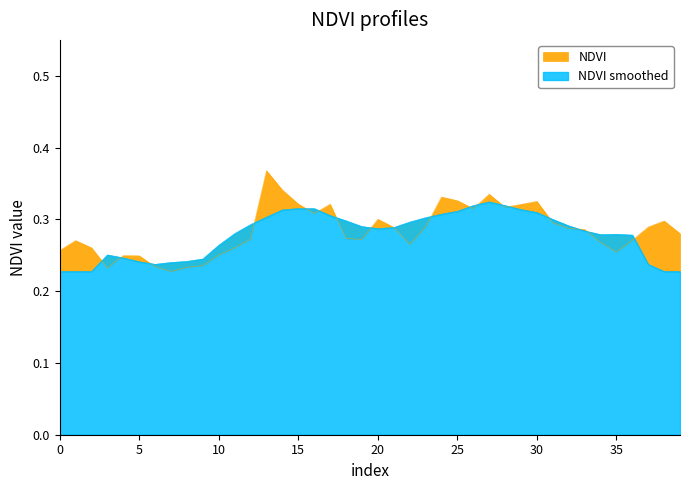

Reading left to right, transcribe all the data shown in this chart.

0.3	0.3	0.3	0.2	0.2	0.2	0.2	0.2	0.2	0.2	0.3	0.3	0.3	0.4	0.3	0.3	0.3	0.3	0.3	0.3	0.3	0.3	0.3	0.3	0.3	0.3	0.3	0.3	0.3	0.3	0.3	0.3	0.3	0.3	0.3	0.3	0.3	0.3	0.3	0.3